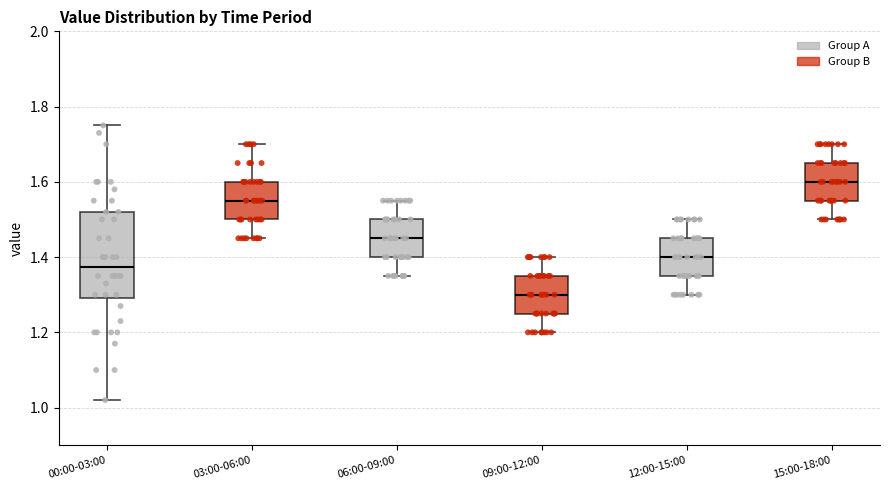

Which box has the highest median line?

15:00-18:00